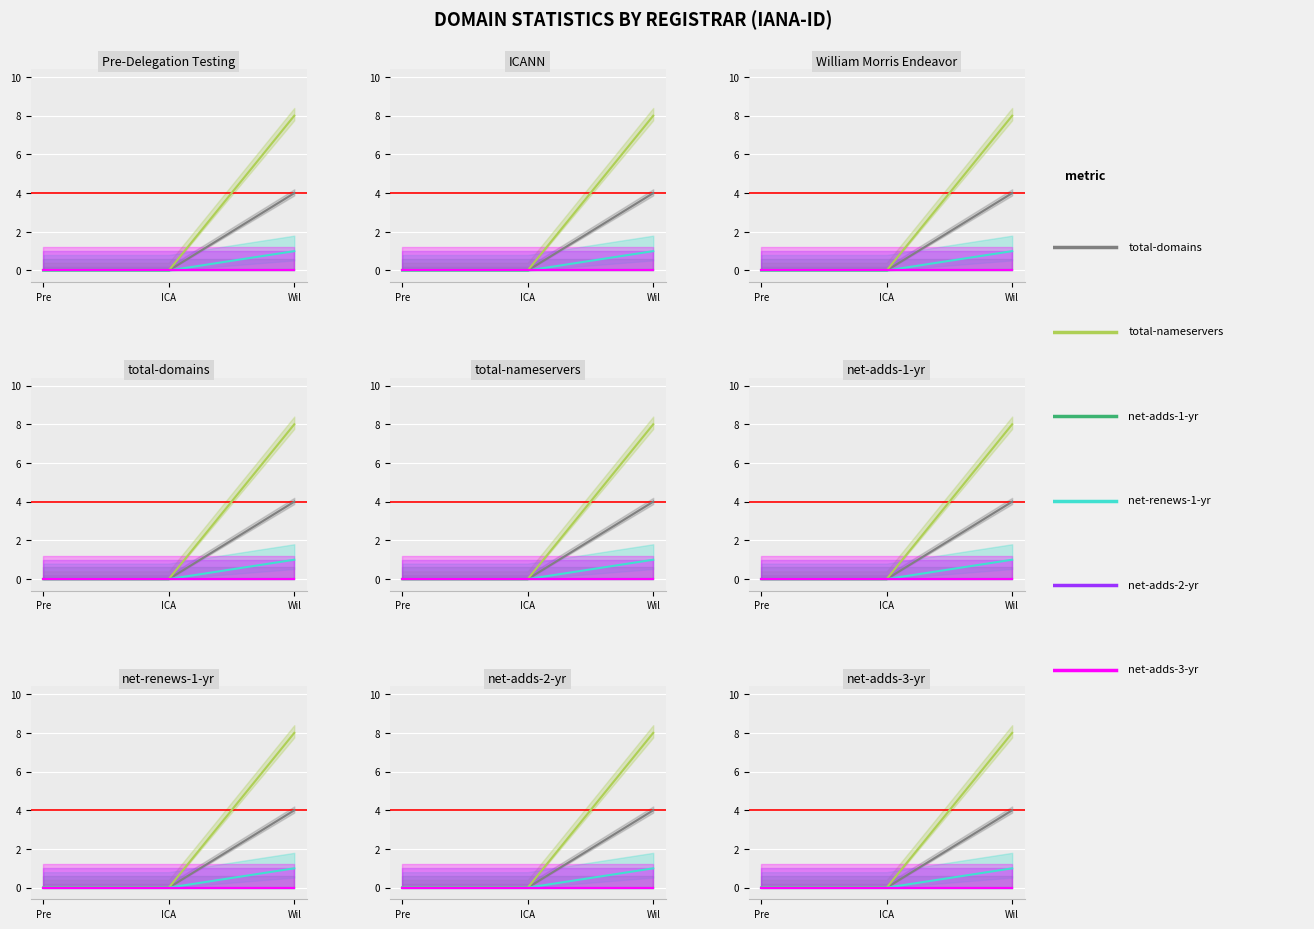

Reading left to right, list all the values displayed in this chart.

total-domains: 0	0	4
total-nameservers: 0	0	8
net-adds-1-yr: 0	0	0
net-renews-1-yr: 0	0	1
net-adds-2-yr: 0	0	0
net-adds-3-yr: 0	0	0